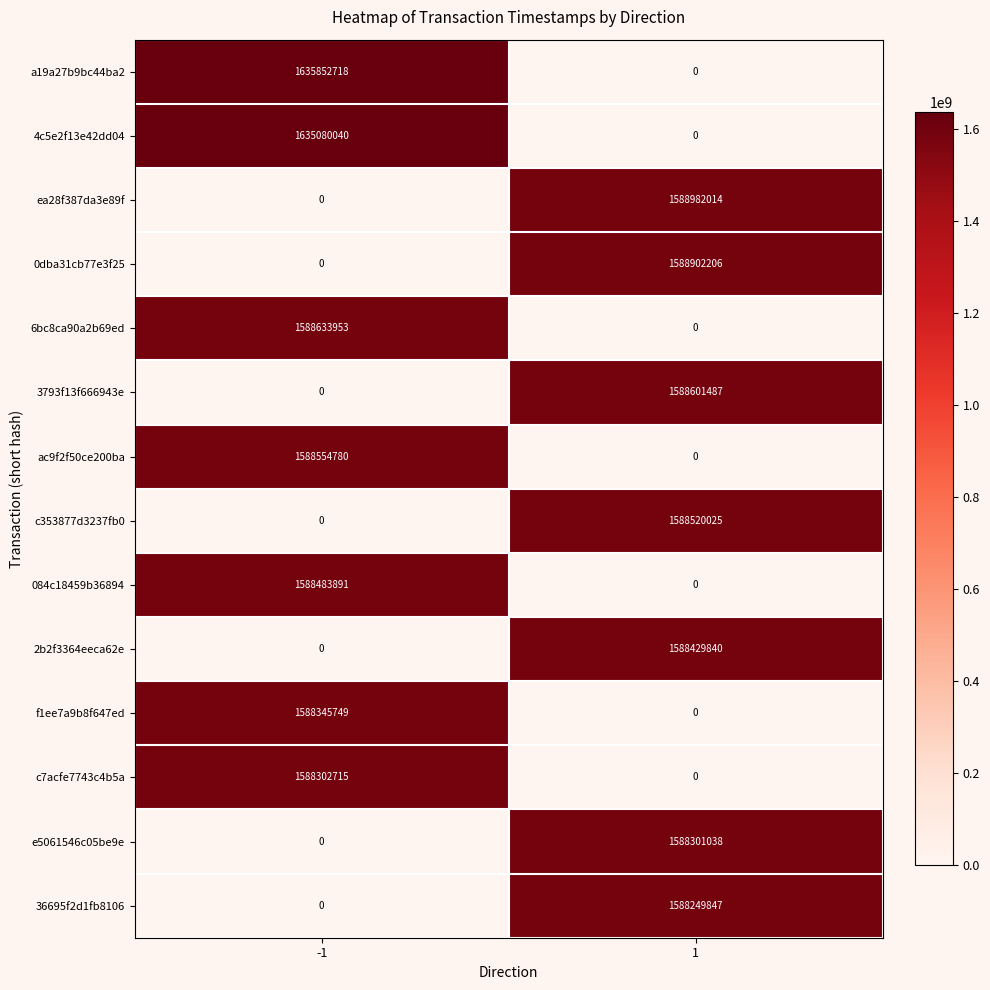

The value of c7acfe7743c4b5a at -1 is 1588302715. True or false?

True